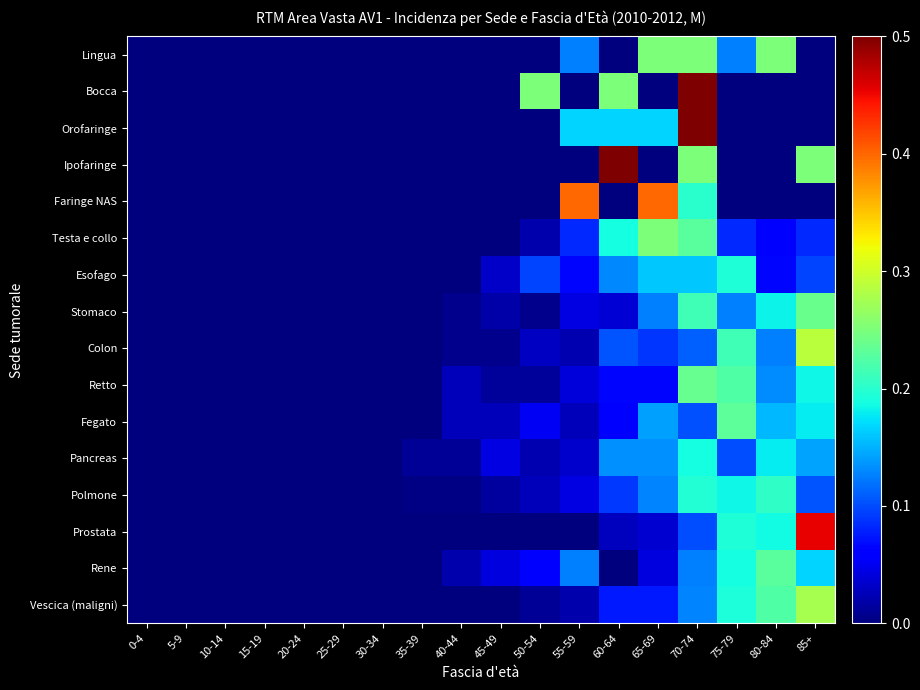

At how many categories does at least one series exceed 0?

11